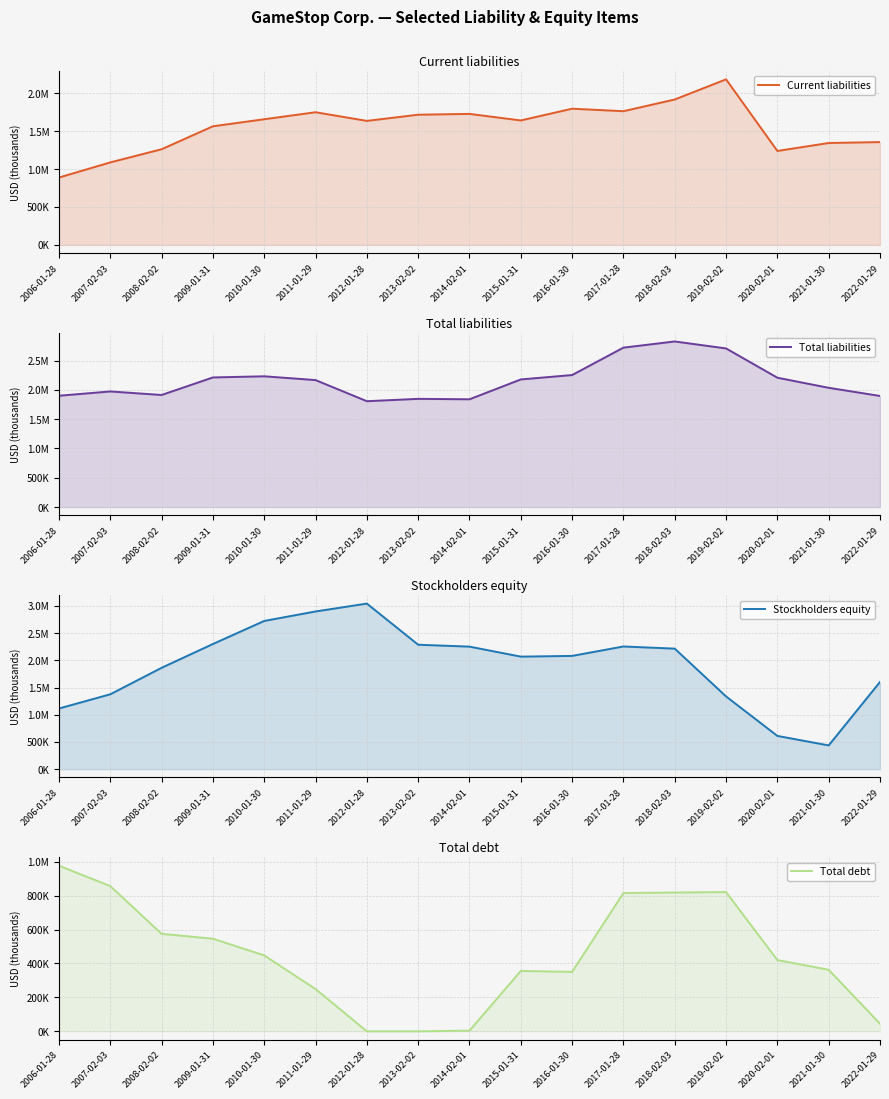

True or false: Stockholders equity has more than 0 interior local peaks.

True